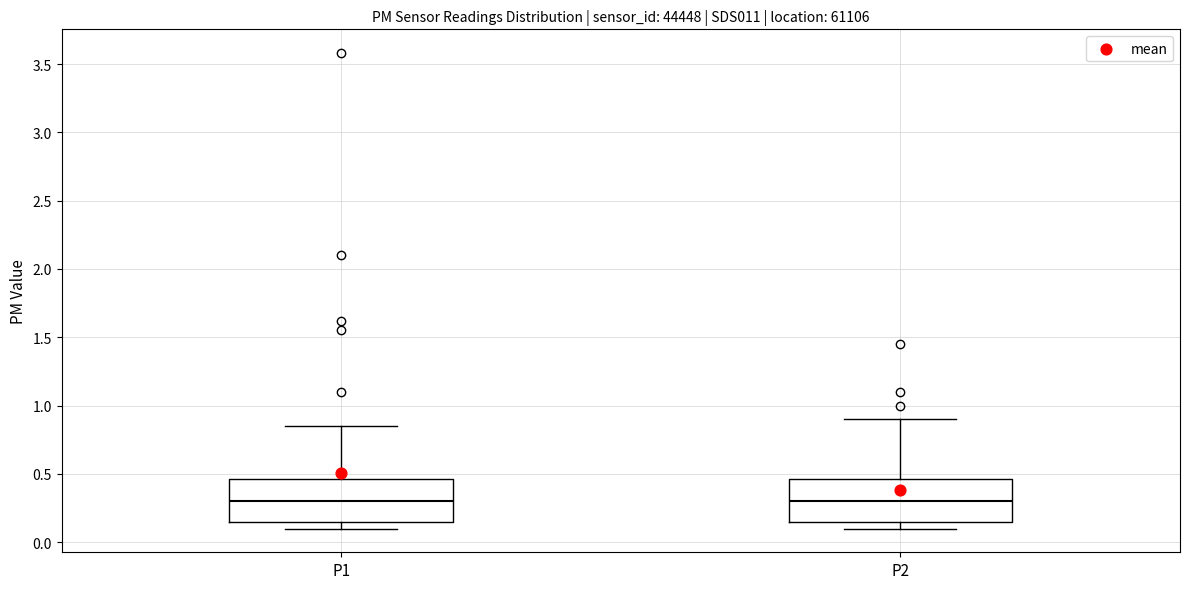

Reading left to right, read every box against the y-axis: the position of its median line, the range the box covers, and the ends of its whiskers. The values are not printed on the chart, so give them approximately, as read against the axis.

P1: median 0.30, box 0.15 to 0.45, whiskers 0.10 to 0.85
P2: median 0.30, box 0.15 to 0.45, whiskers 0.10 to 0.90